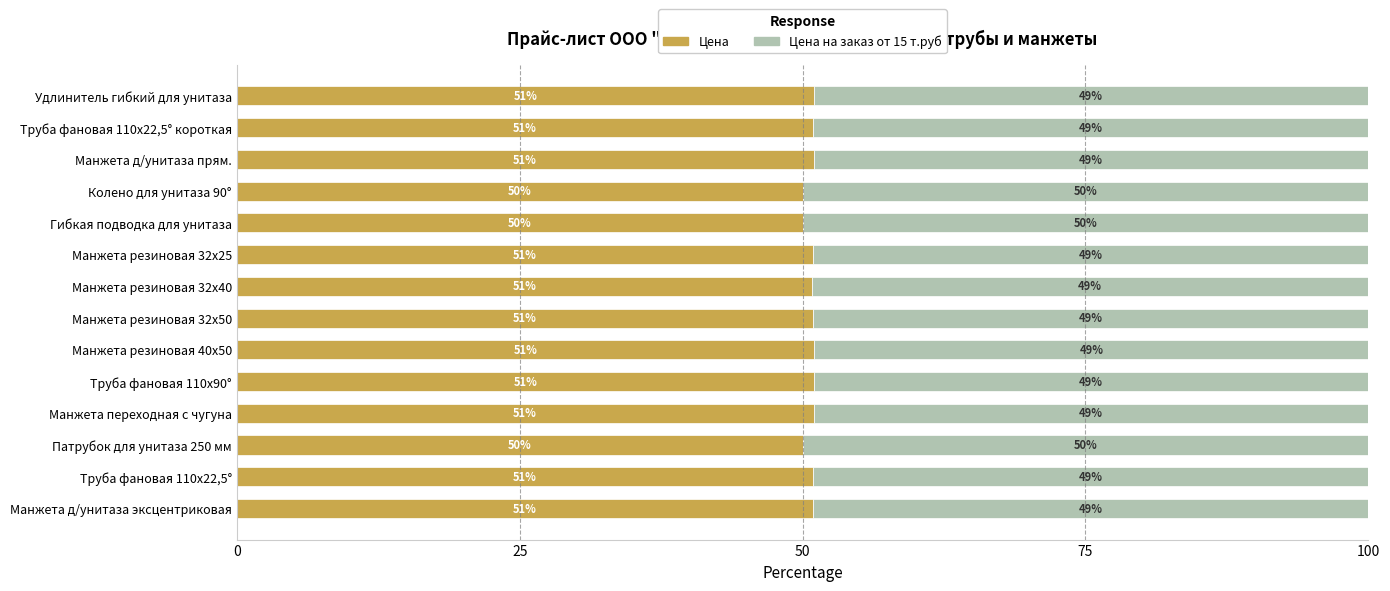

The Цена series shows 70.7 at Удлинитель гибкий для унитаза. True or false?

False